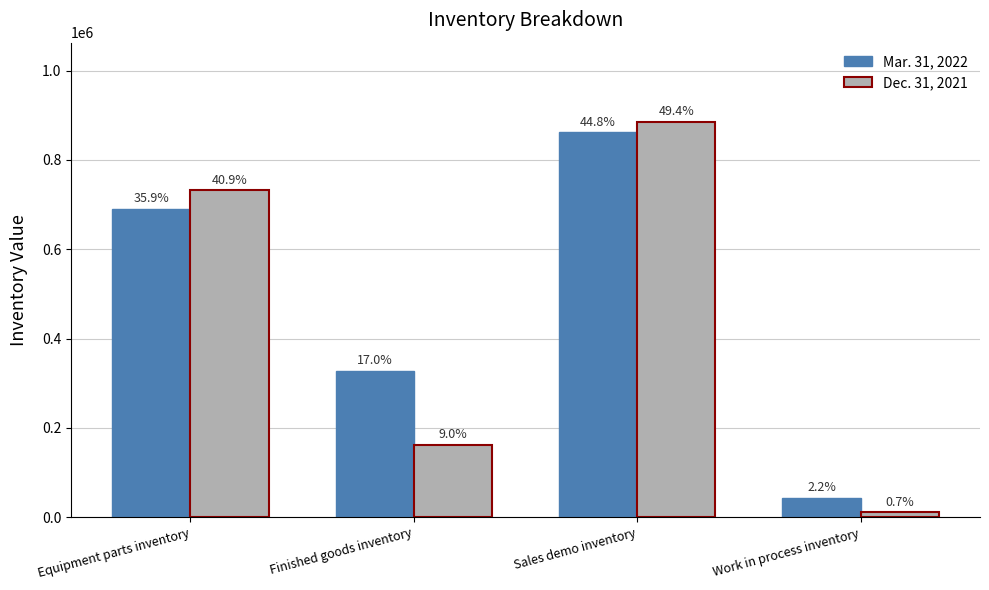

Are the bars horizontal?

No